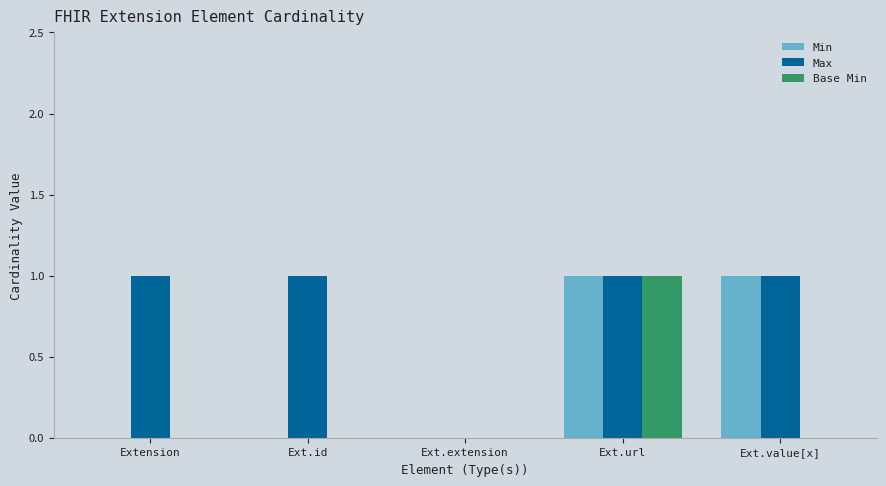

The value of Min at Extension is 0. True or false?

True